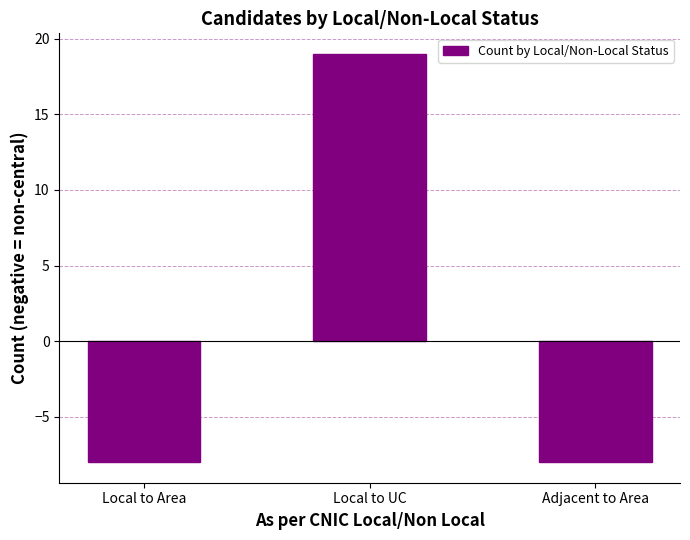

The chart shows a value of 25 at Local to UC. True or false?

False